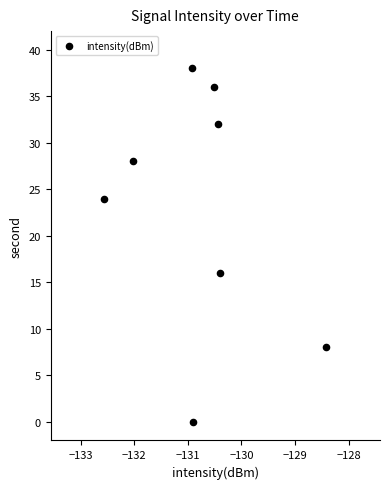

What is the range of Y values (max minus min)?

38